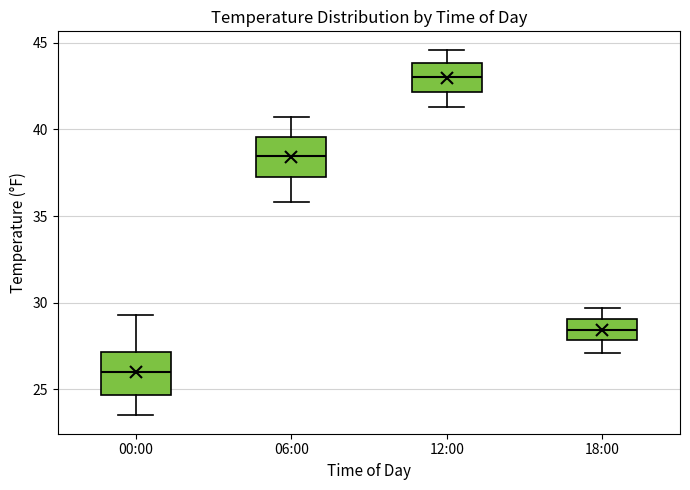

Reading left to right, transcribe this box plot: for each box, give where its median line is, the range the box spans, and where its two whiskers end, as read against the y-axis. The values are not printed on the chart, so give them approximately, as read against the axis.

00:00: median 26.0, box 24.5 to 27.0, whiskers 23.5 to 29.5
06:00: median 38.5, box 37.5 to 39.5, whiskers 36.0 to 40.5
12:00: median 43.0, box 42.0 to 44.0, whiskers 41.5 to 44.5
18:00: median 28.5, box 28.0 to 29.0, whiskers 27.0 to 29.5